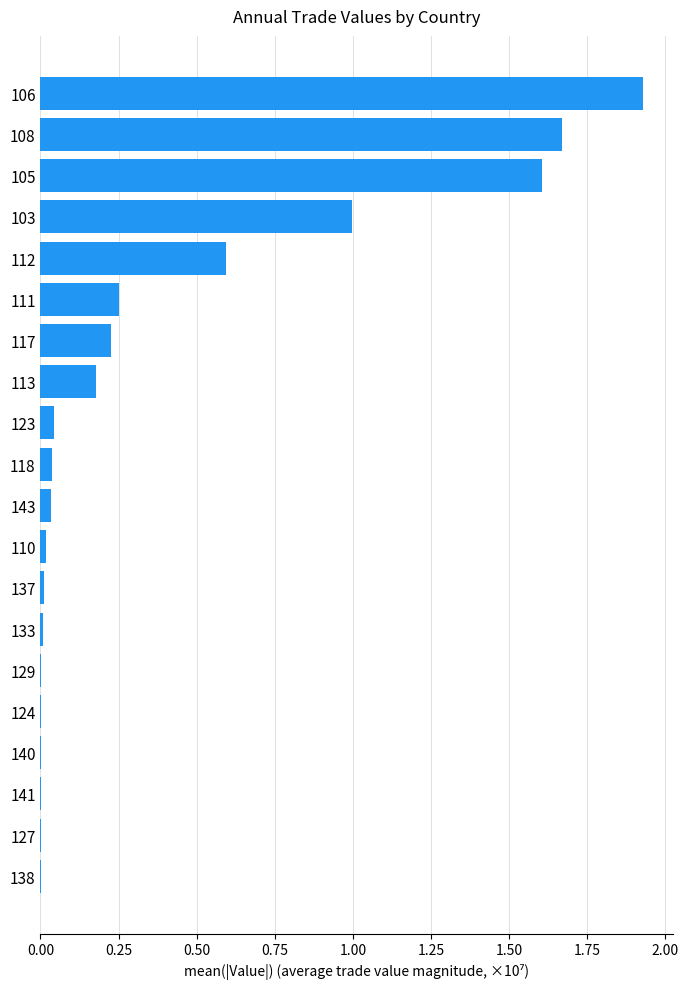

At which category does the chart reach its peak across all series?

106